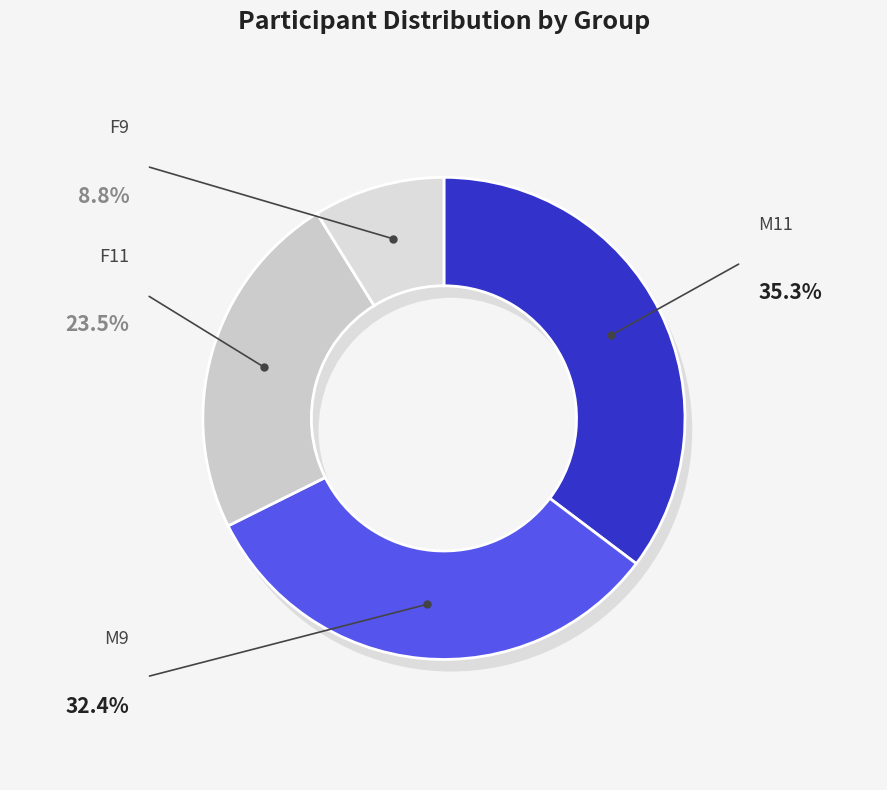

How many slices are in this pie chart?

4